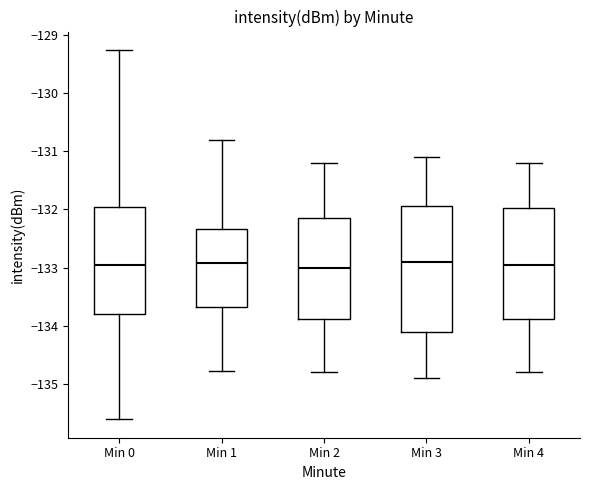

Where does the upper whisker of the box for Min 4 end on the y-axis? The values are not printed on the chart, so give them approximately, as read against the axis.

-131.2